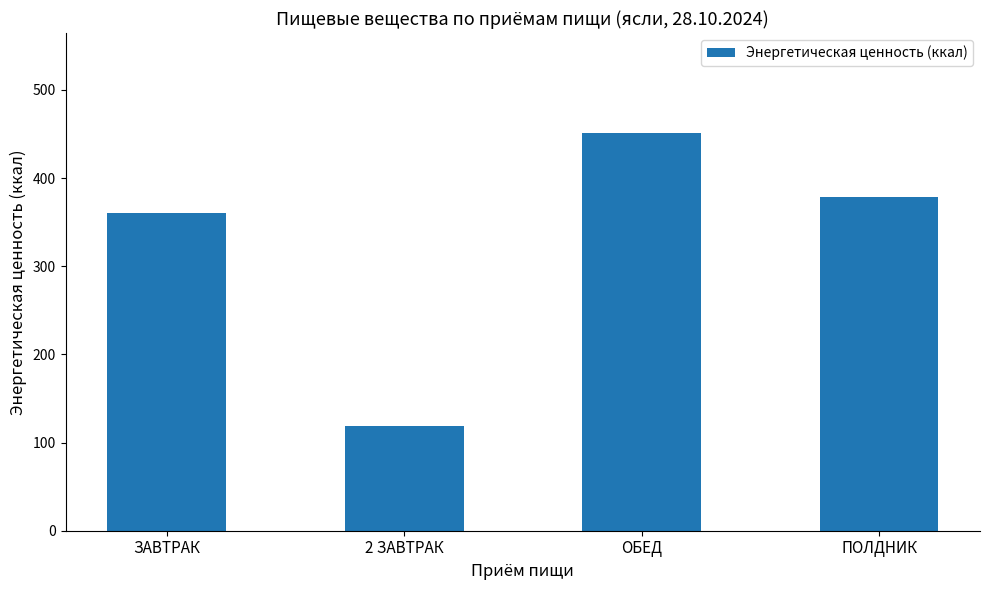

Reading right to left, what are all the values shown in this chart?

378.8	451.6	118.5	360.2